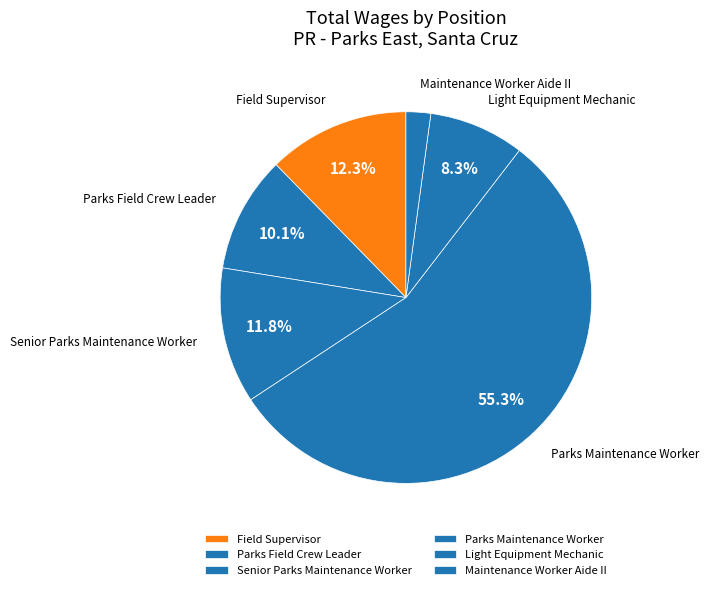

To the nearest percent, what is the average slice percentage?

17%